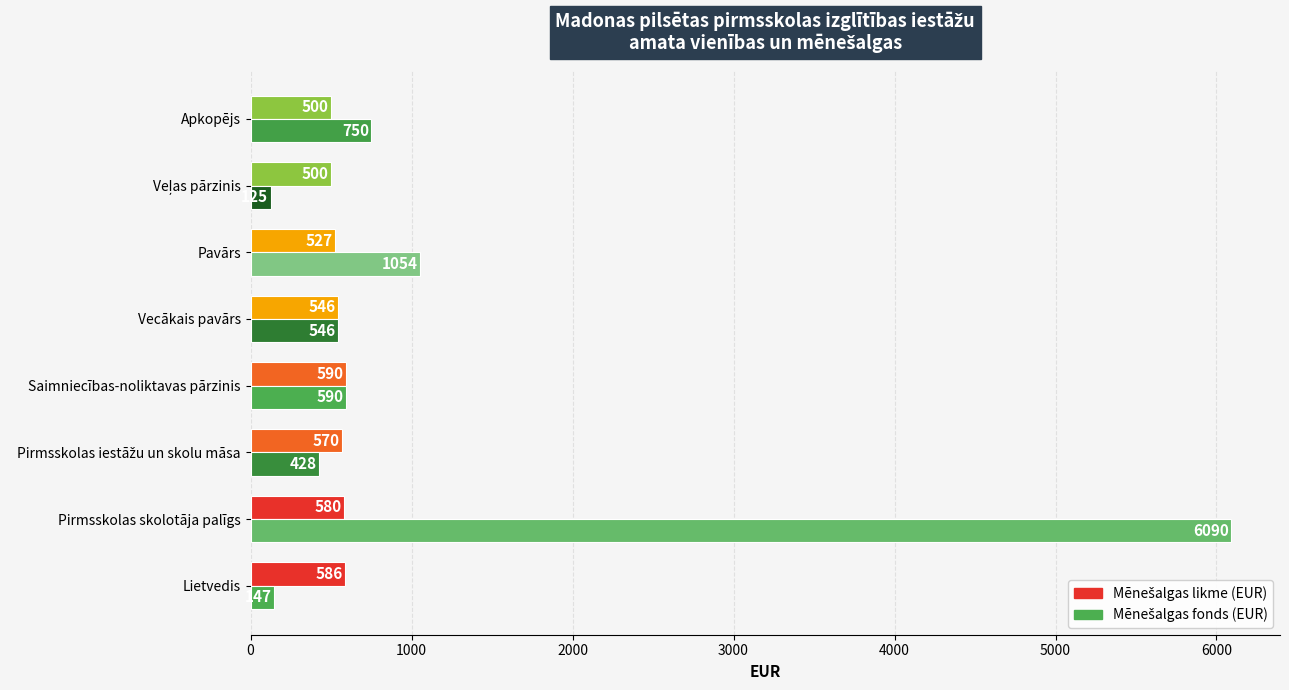

What is the difference between the highest and lowest values at Apkopējs?

250